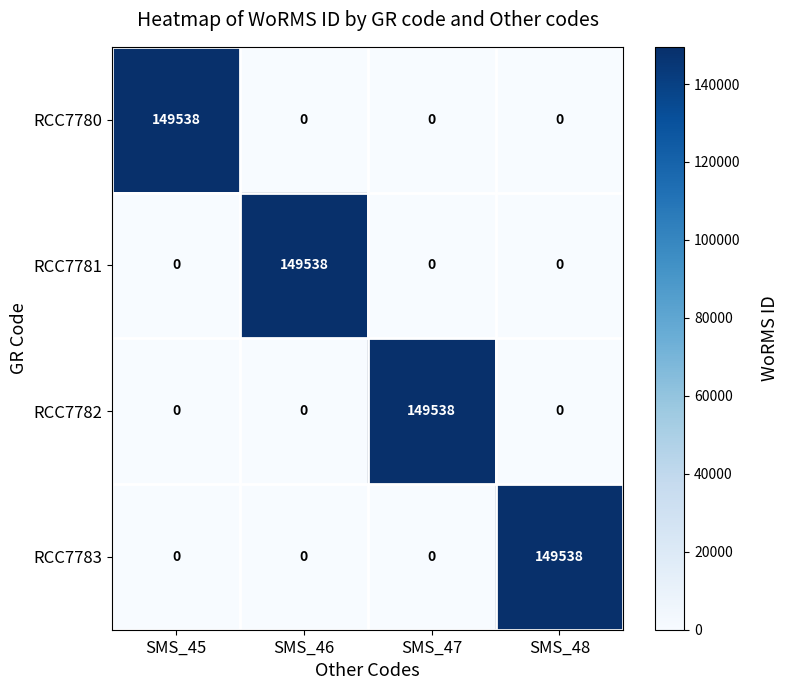

What is the sum of all RCC7783 values?

149538